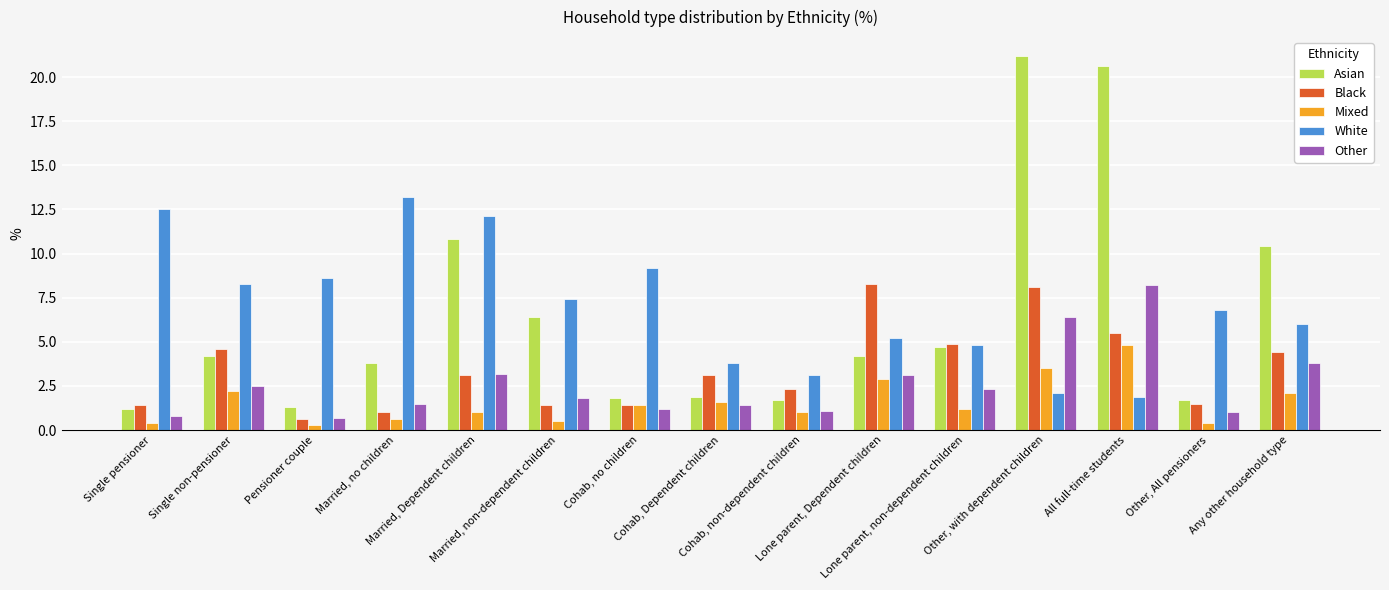

Reading left to right, list all the values displayed in this chart.

Asian: Single pensioner=1.2	Single non-pensioner=4.2	Pensioner couple=1.3	Married, no children=3.8	Married, Dependent children=10.8	Married, non-dependent children=6.4	Cohab, no children=1.8	Cohab, Dependent children=1.9	Cohab, non-dependent children=1.7	Lone parent, Dependent children=4.2	Lone parent, non-dependent children=4.7	Other, with dependent children=21.2	All full-time students=20.6	Other, All pensioners=1.7	Any other household type=10.4
Black: Single pensioner=1.4	Single non-pensioner=4.6	Pensioner couple=0.6	Married, no children=1.0	Married, Dependent children=3.1	Married, non-dependent children=1.4	Cohab, no children=1.4	Cohab, Dependent children=3.1	Cohab, non-dependent children=2.3	Lone parent, Dependent children=8.3	Lone parent, non-dependent children=4.9	Other, with dependent children=8.1	All full-time students=5.5	Other, All pensioners=1.5	Any other household type=4.4
Mixed: Single pensioner=0.4	Single non-pensioner=2.2	Pensioner couple=0.3	Married, no children=0.6	Married, Dependent children=1.0	Married, non-dependent children=0.5	Cohab, no children=1.4	Cohab, Dependent children=1.6	Cohab, non-dependent children=1.0	Lone parent, Dependent children=2.9	Lone parent, non-dependent children=1.2	Other, with dependent children=3.5	All full-time students=4.8	Other, All pensioners=0.4	Any other household type=2.1
White: Single pensioner=12.5	Single non-pensioner=8.3	Pensioner couple=8.6	Married, no children=13.2	Married, Dependent children=12.1	Married, non-dependent children=7.4	Cohab, no children=9.2	Cohab, Dependent children=3.8	Cohab, non-dependent children=3.1	Lone parent, Dependent children=5.2	Lone parent, non-dependent children=4.8	Other, with dependent children=2.1	All full-time students=1.9	Other, All pensioners=6.8	Any other household type=6.0
Other: Single pensioner=0.8	Single non-pensioner=2.5	Pensioner couple=0.7	Married, no children=1.5	Married, Dependent children=3.2	Married, non-dependent children=1.8	Cohab, no children=1.2	Cohab, Dependent children=1.4	Cohab, non-dependent children=1.1	Lone parent, Dependent children=3.1	Lone parent, non-dependent children=2.3	Other, with dependent children=6.4	All full-time students=8.2	Other, All pensioners=1.0	Any other household type=3.8